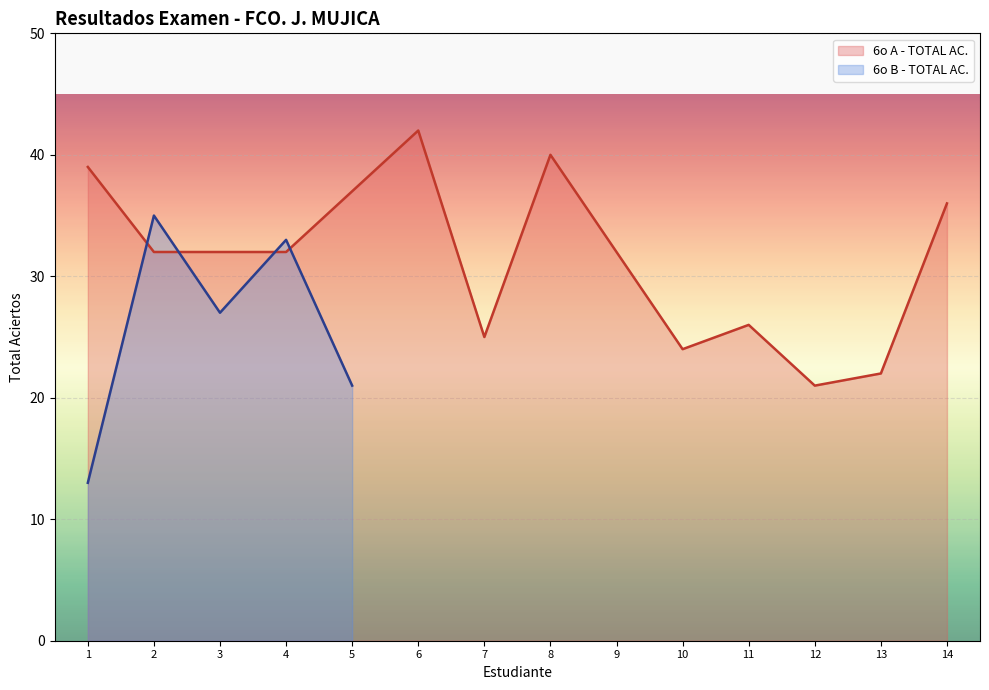

List the labels in order of value, smallest first.

12, 13, 10, 7, 11, 2, 3, 4, 9, 14, 5, 1, 8, 6